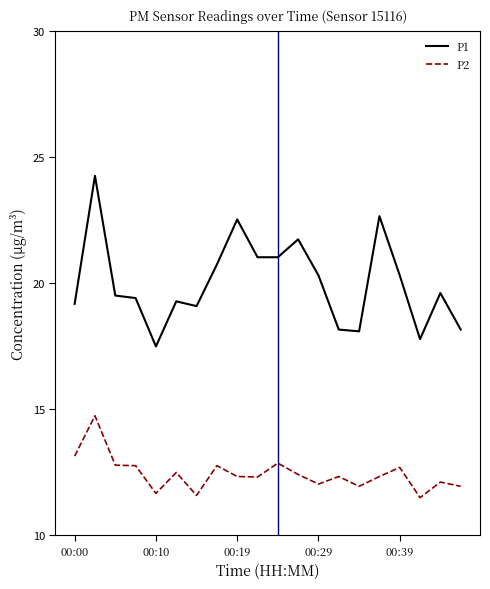

What is the minimum value shown in the chart?

11.5